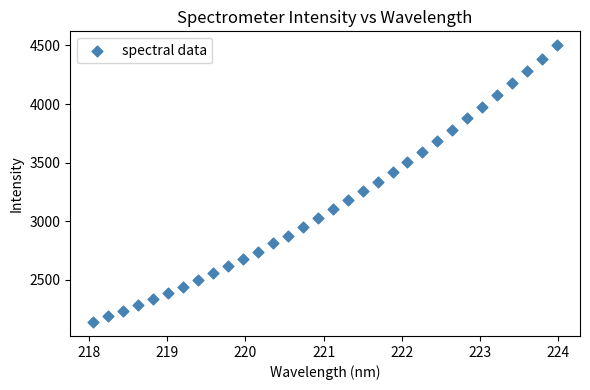

What is the range of X values (max minus min)?

5.9